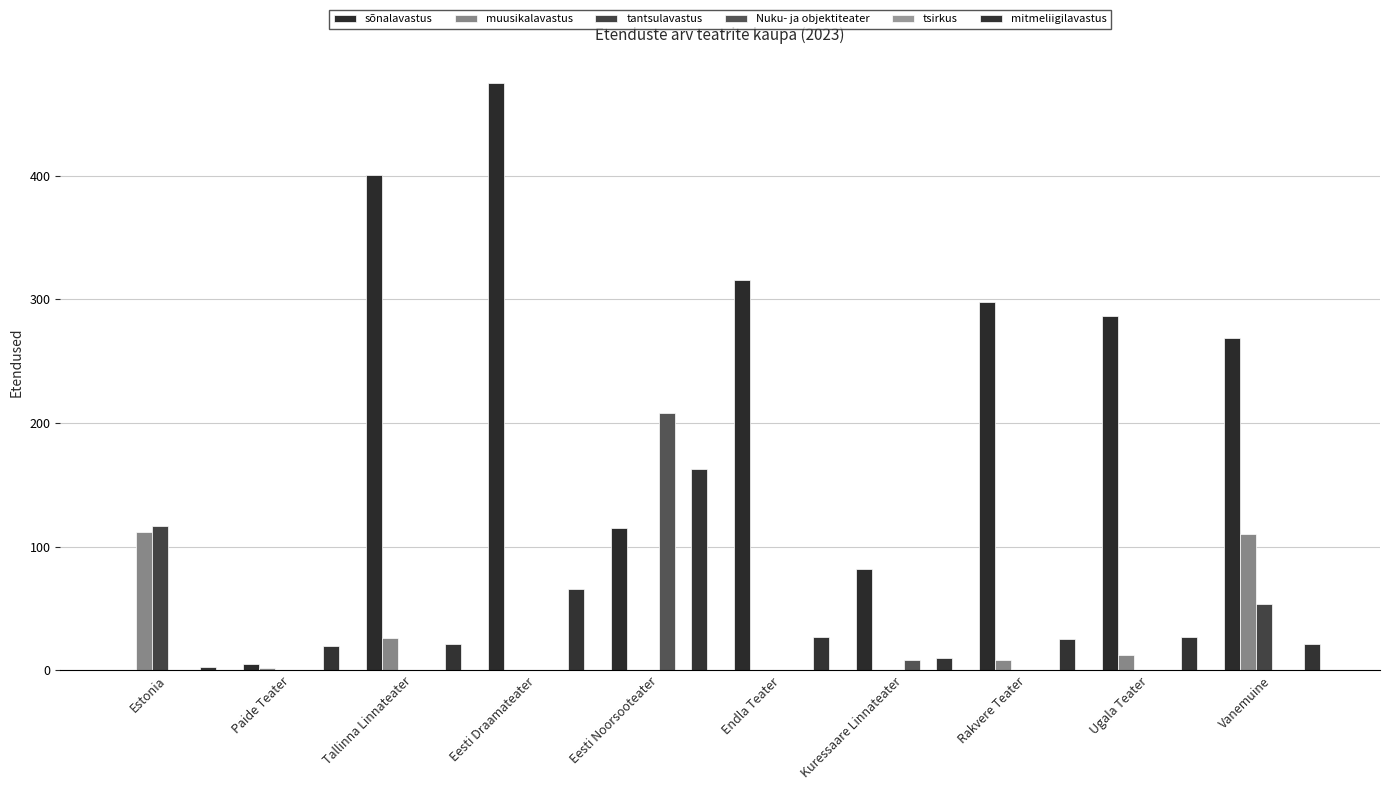

Reading left to right, list all the values displayed in this chart.

sõnalavastus: 0	5	401	475	115	316	82	298	287	269
muusikalavastus: 112	2	26	0	0	0	0	8	12	110
tantsulavastus: 117	0	0	0	0	0	0	0	0	54
Nuku- ja objektiteater: 0	0	0	0	208	0	8	0	0	0
tsirkus: 0	0	0	0	0	0	0	0	0	0
mitmeliigilavastus: 3	20	21	66	163	27	10	25	27	21